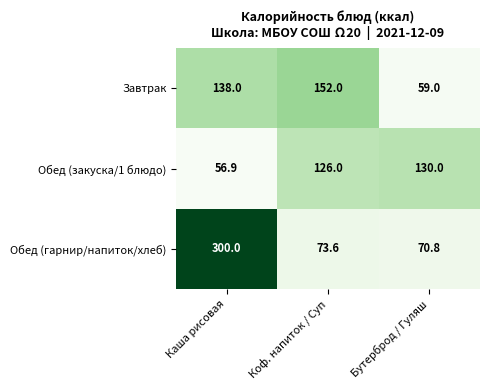

Reading left to right, transcribe all the data shown in this chart.

Завтрак: 138.0	152.0	59.0
Обед (закуска/1 блюдо): 56.9	126.0	130.0
Обед (гарнир/напиток/хлеб): 300.0	73.6	70.8